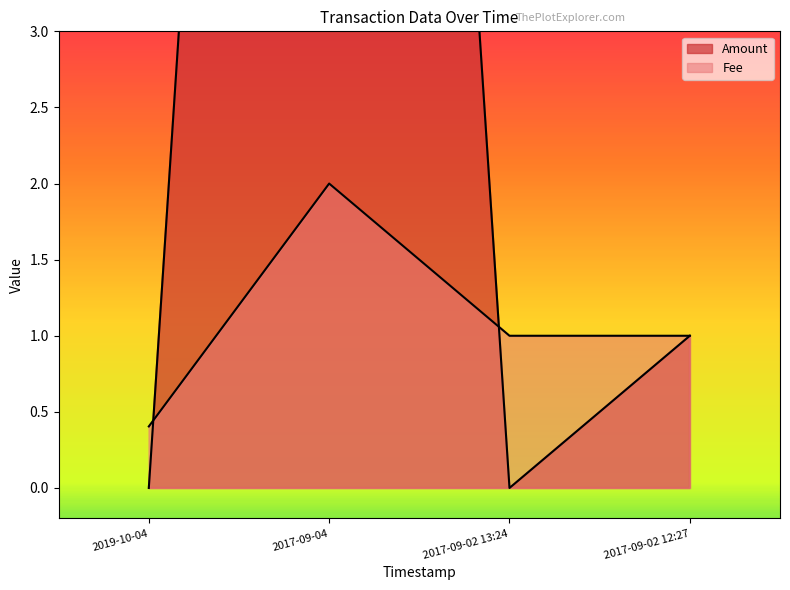

Where is the first local minimum for Amount?

2017-09-02 13:24